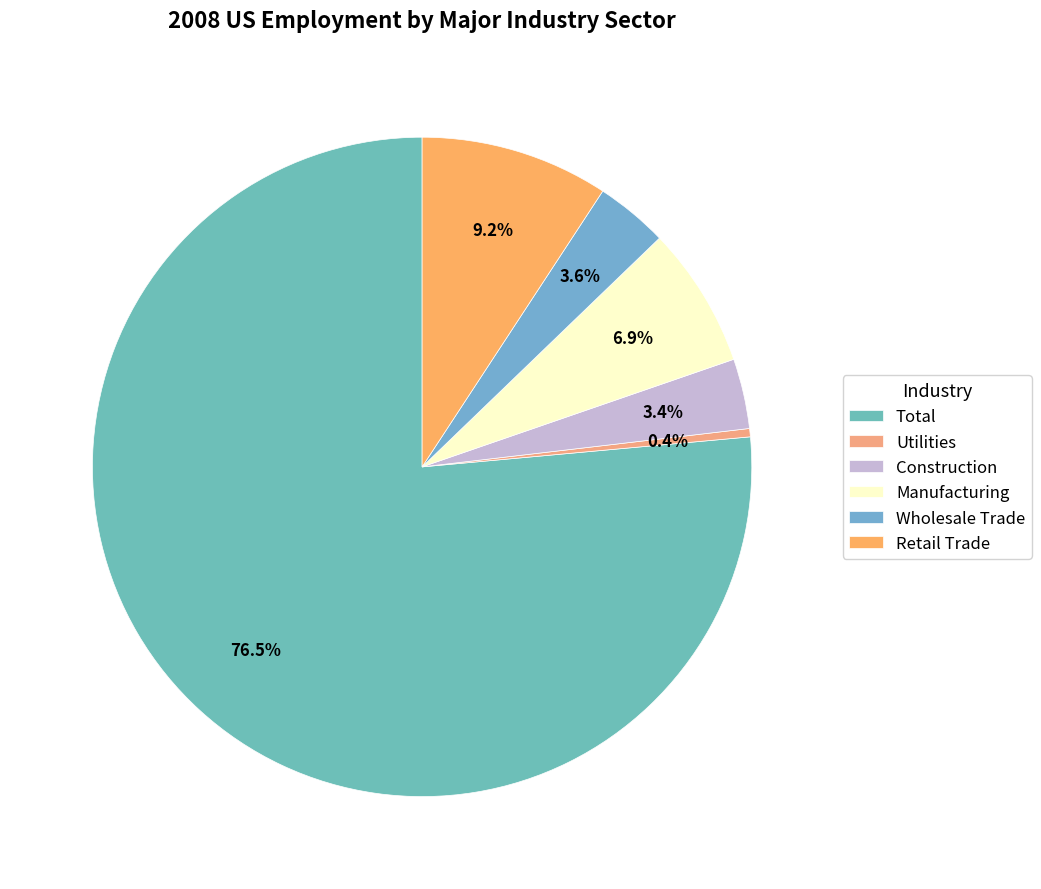

What is the smallest slice in the pie chart?

Utilities